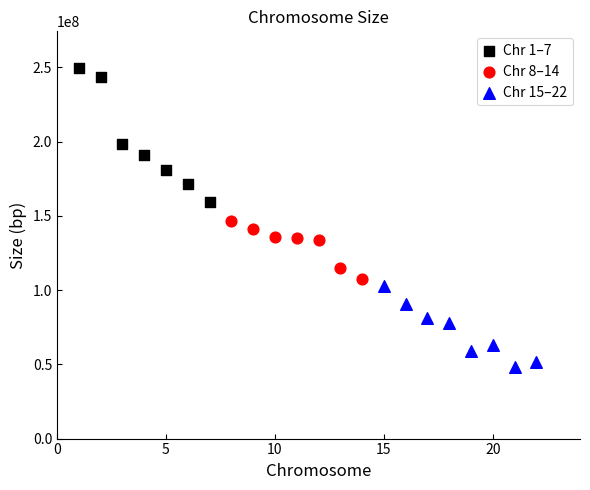

Which series reaches the maximum Y coordinate?

Chr 1–7